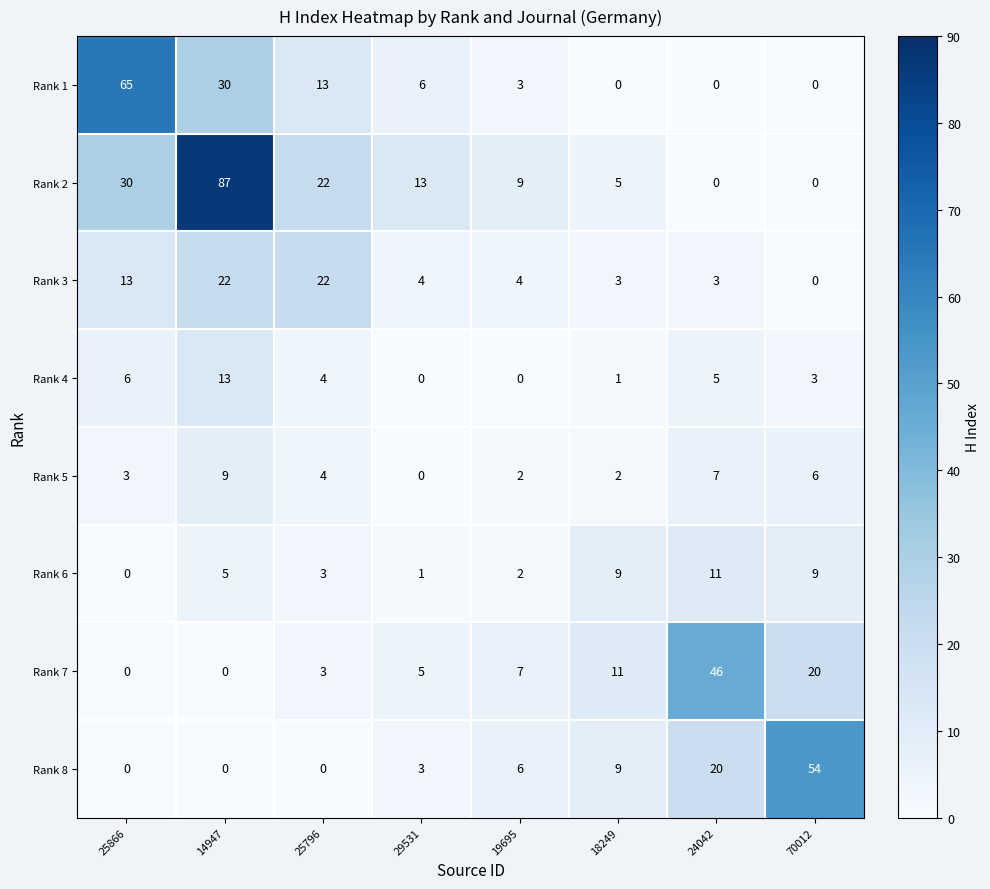

List the series in order of their peak value, lowest first.

Rank 5, Rank 6, Rank 4, Rank 3, Rank 7, Rank 8, Rank 1, Rank 2